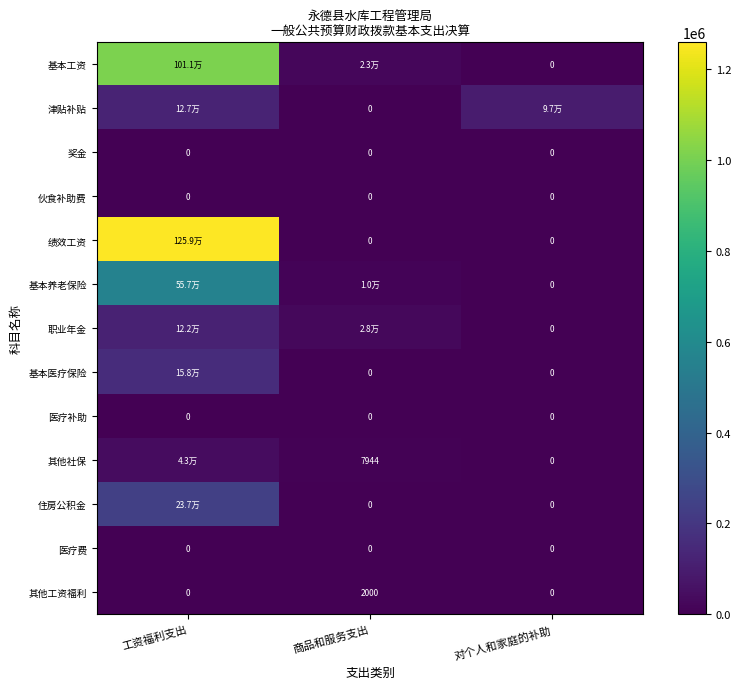

At which category is the sum across all series the highest?

工资福利支出